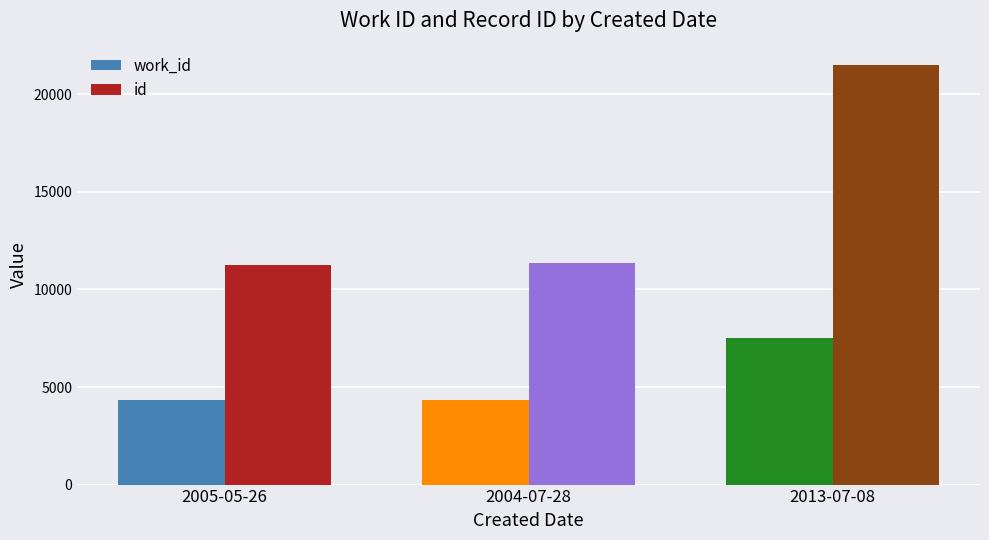

Rank the series by their average value, from highest to lowest.

id, work_id